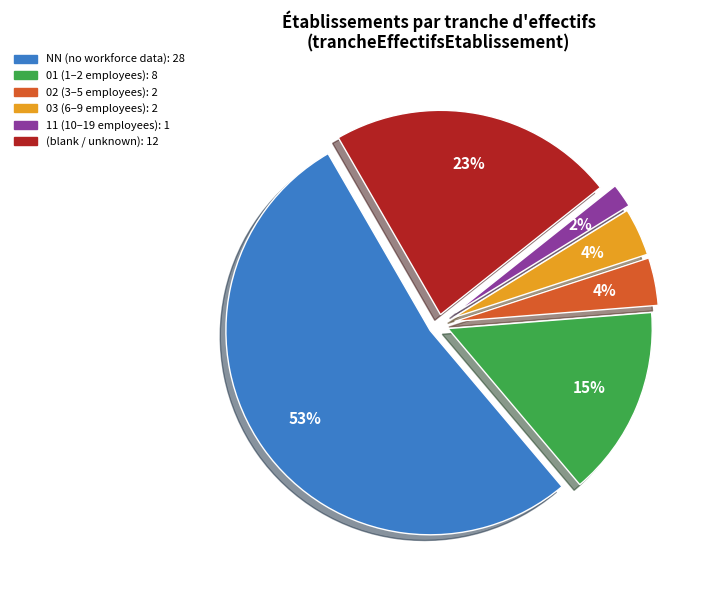

To the nearest percent, what is the average slice percentage?

17%